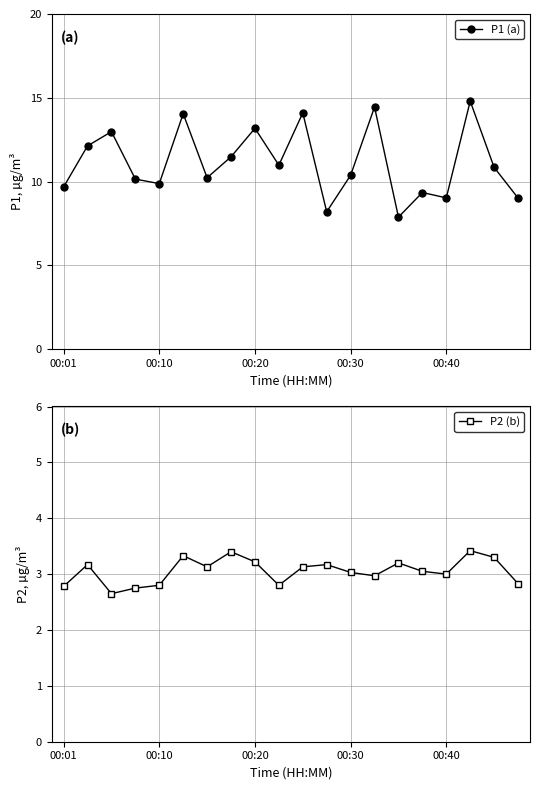

Count the number of categories in the chart.

20